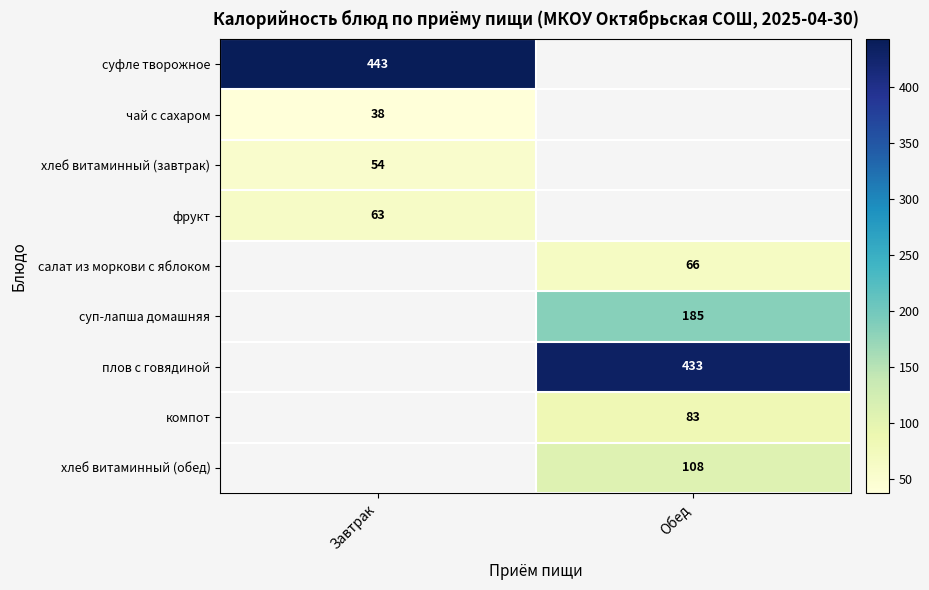

At which category does the chart reach its minimum across all series?

Завтрак